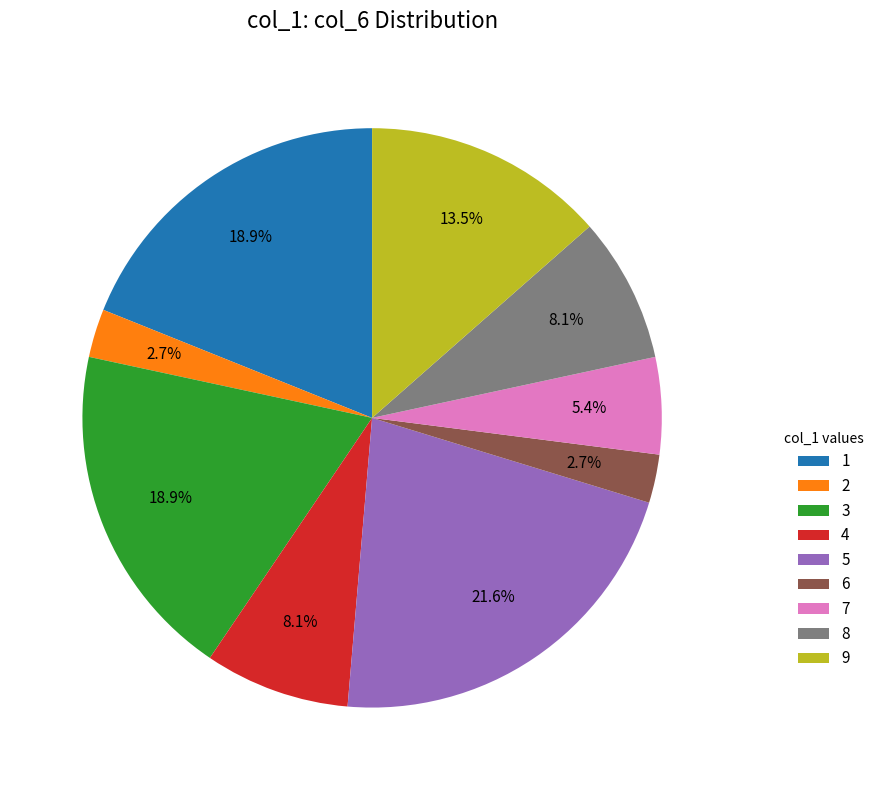

Combined, what portion of the pie is 2 and 3?

21.6%